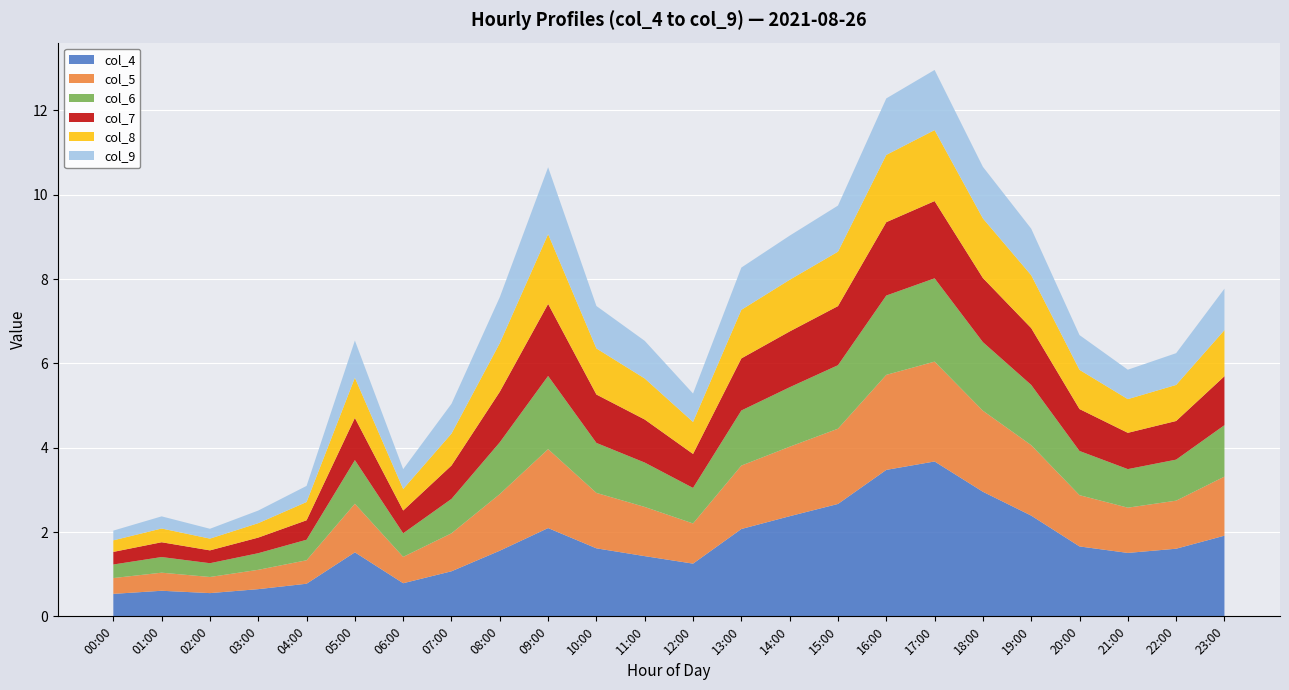

Reading left to right, what are all the values shown in this chart?

col_4: 0.5	0.6	0.6	0.6	0.8	1.5	0.8	1.1	1.6	2.1	1.6	1.4	1.3	2.1	2.4	2.7	3.5	3.7	3.0	2.4	1.7	1.5	1.6	1.9
col_5: 0.4	0.4	0.4	0.5	0.6	1.2	0.6	0.9	1.3	1.9	1.3	1.2	1.0	1.5	1.6	1.8	2.3	2.4	1.9	1.7	1.2	1.1	1.1	1.4
col_6: 0.3	0.4	0.3	0.4	0.5	1.0	0.6	0.8	1.2	1.7	1.2	1.1	0.8	1.3	1.4	1.5	1.9	2.0	1.6	1.4	1.0	0.9	1.0	1.2
col_7: 0.3	0.4	0.3	0.4	0.5	1.0	0.5	0.8	1.2	1.7	1.1	1.0	0.8	1.2	1.3	1.4	1.7	1.8	1.5	1.3	1.0	0.9	0.9	1.2
col_8: 0.3	0.3	0.3	0.3	0.4	1.0	0.5	0.8	1.2	1.7	1.1	1.0	0.8	1.2	1.2	1.3	1.6	1.7	1.4	1.3	0.9	0.8	0.9	1.1
col_9: 0.2	0.3	0.2	0.3	0.4	0.9	0.5	0.7	1.1	1.6	1.0	0.9	0.7	1.0	1.0	1.1	1.3	1.4	1.2	1.1	0.8	0.7	0.8	1.0